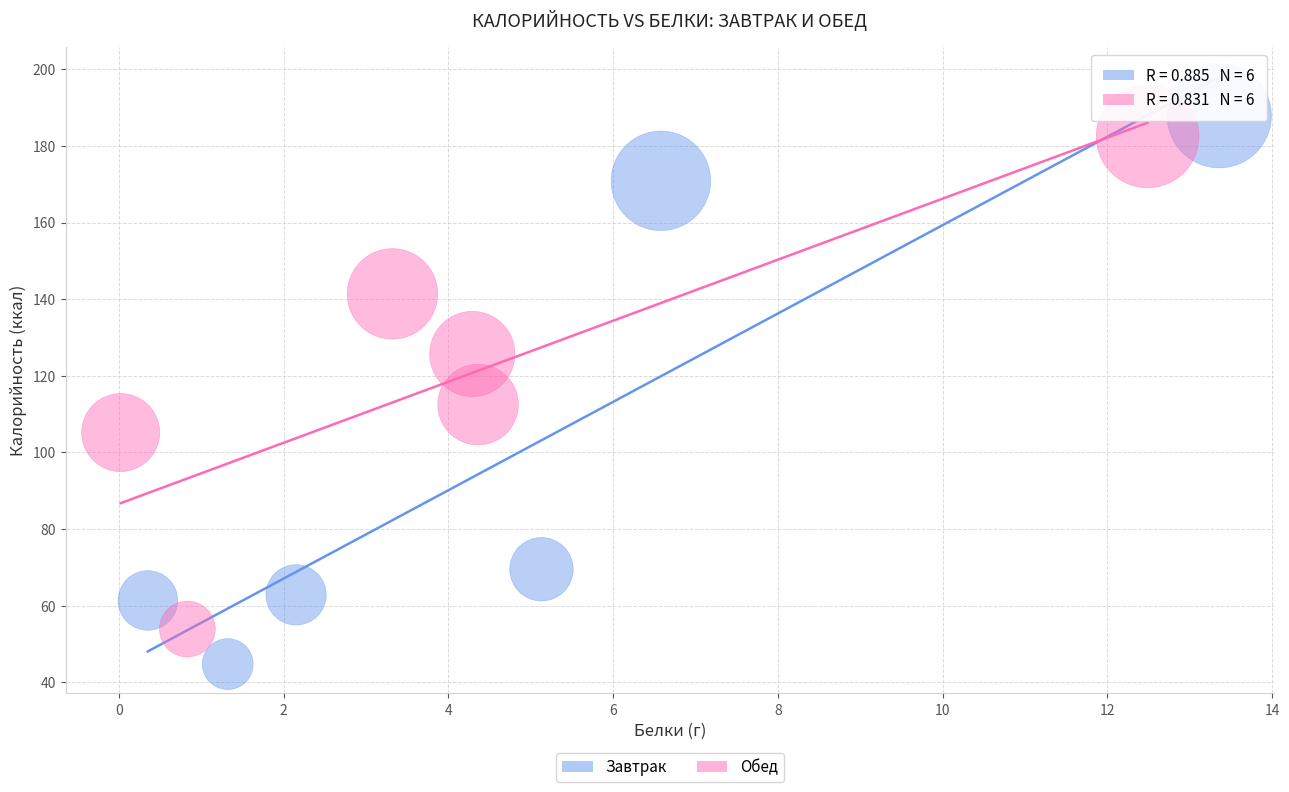

Which series has the widest spread of Y values?

Завтрак